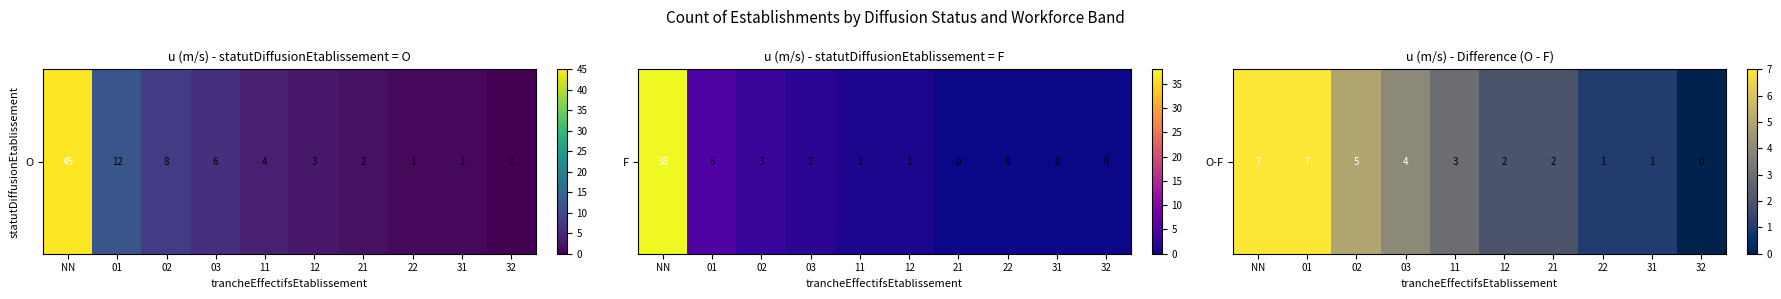

At which category does the chart reach its minimum across all series?

32